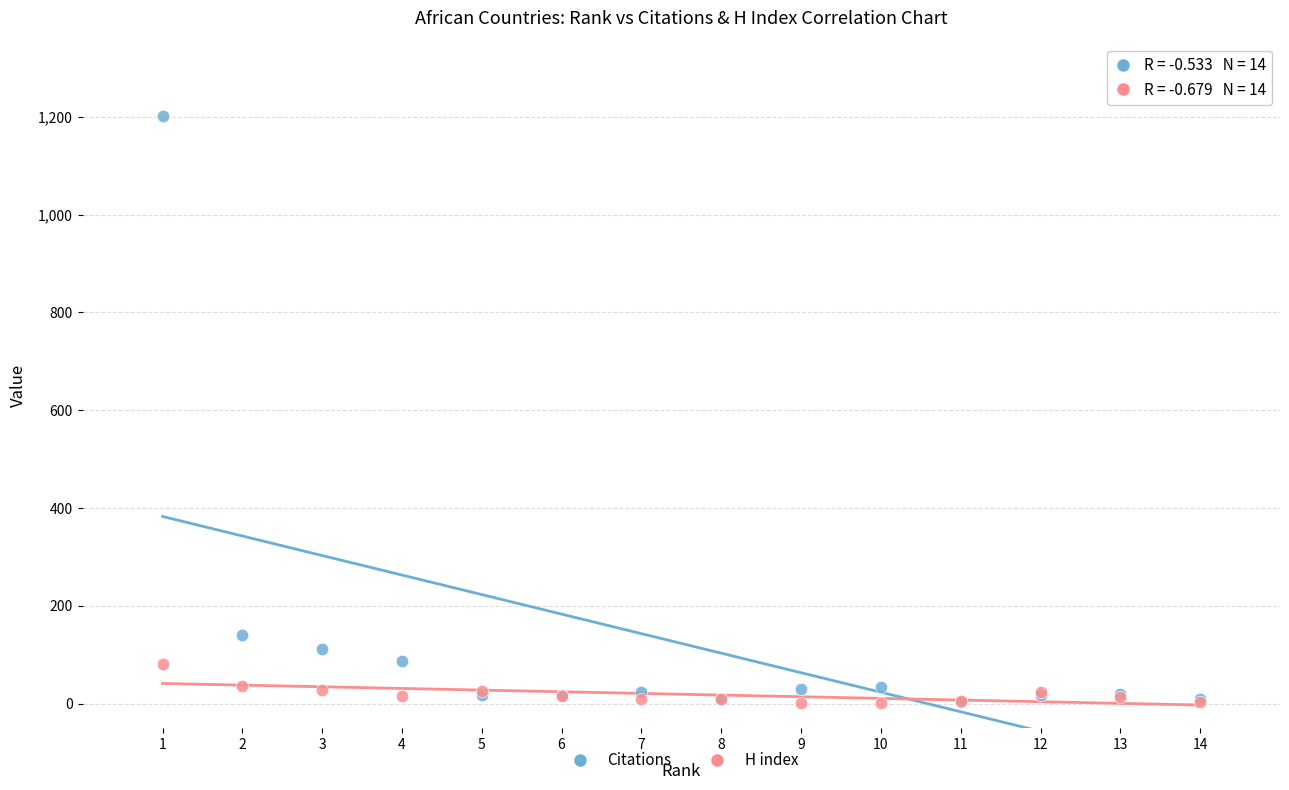

In the Citations series, what Y value is closest to 603?

141